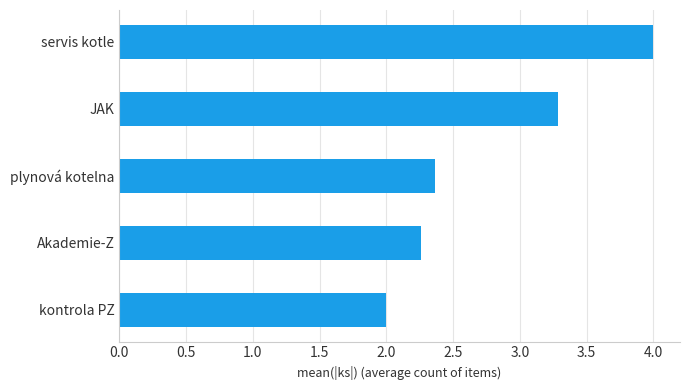

List the labels in order of value, smallest first.

kontrola PZ, Akademie-Z, plynová kotelna, JAK, servis kotle